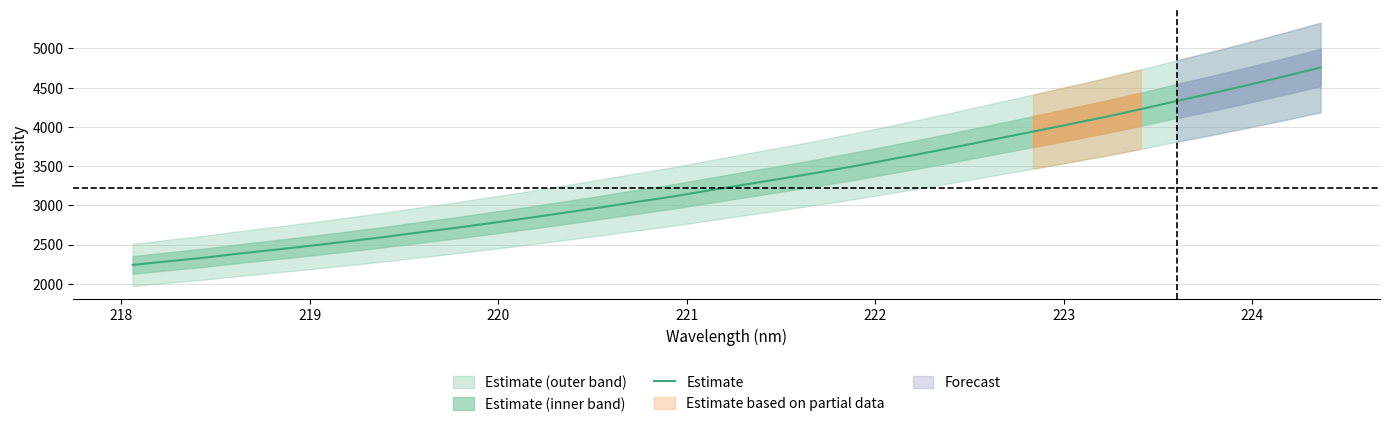

What is the minimum value for Estimate?

2239.9